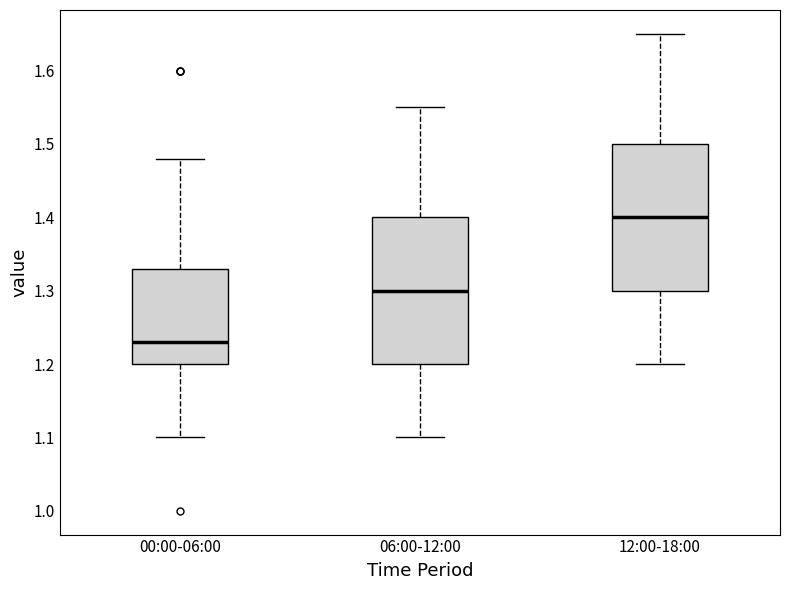

Where does the upper whisker of the box for 12:00-18:00 end on the y-axis? The values are not printed on the chart, so give them approximately, as read against the axis.

1.65